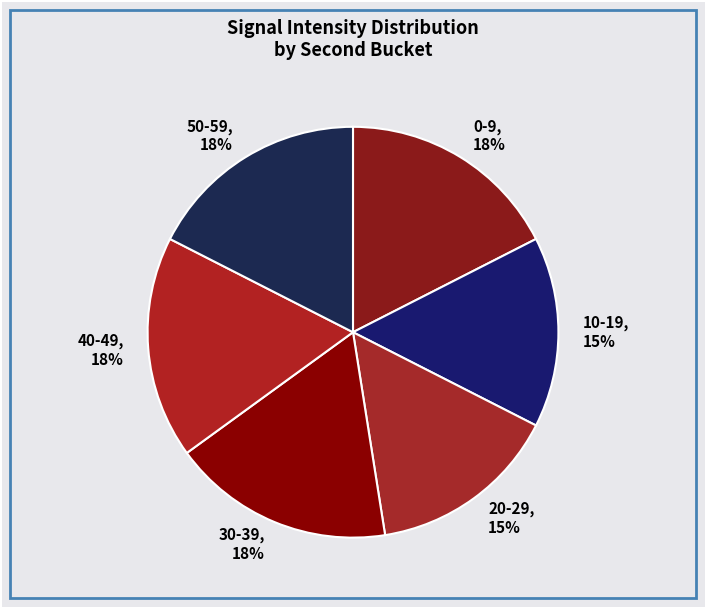

Count the number of slices in the pie.

6